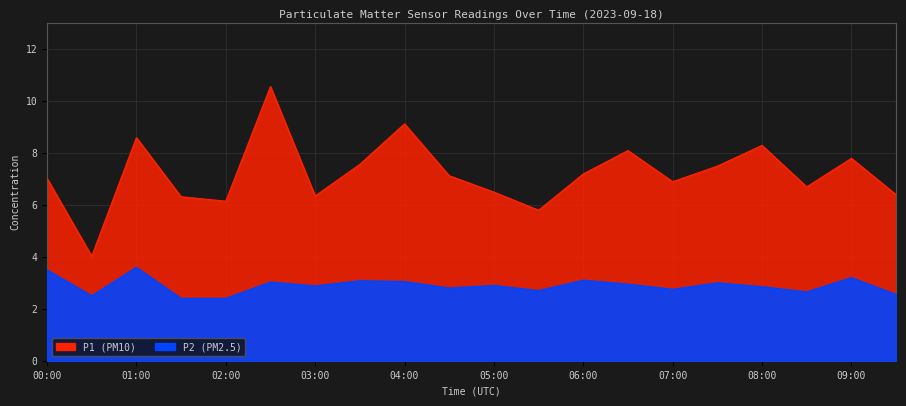

Reading right to left, transcribe all the data shown in this chart.

P1: 09:30=6.4	09:00=7.8	08:30=6.7	08:00=8.3	07:30=7.5	07:00=6.9	06:30=8.1	06:00=7.2	05:30=5.8	05:00=6.5	04:30=7.1	04:00=9.1	03:30=7.6	03:00=6.3	02:30=10.6	02:00=6.2	01:30=6.3	01:00=8.6	00:30=4.0	00:00=7.0
P2: 09:30=2.5	09:00=3.2	08:30=2.6	08:00=2.9	07:30=3.0	07:00=2.8	06:30=3.0	06:00=3.1	05:30=2.7	05:00=2.9	04:30=2.8	04:00=3.0	03:30=3.1	03:00=2.9	02:30=3.0	02:00=2.4	01:30=2.4	01:00=3.6	00:30=2.5	00:00=3.5